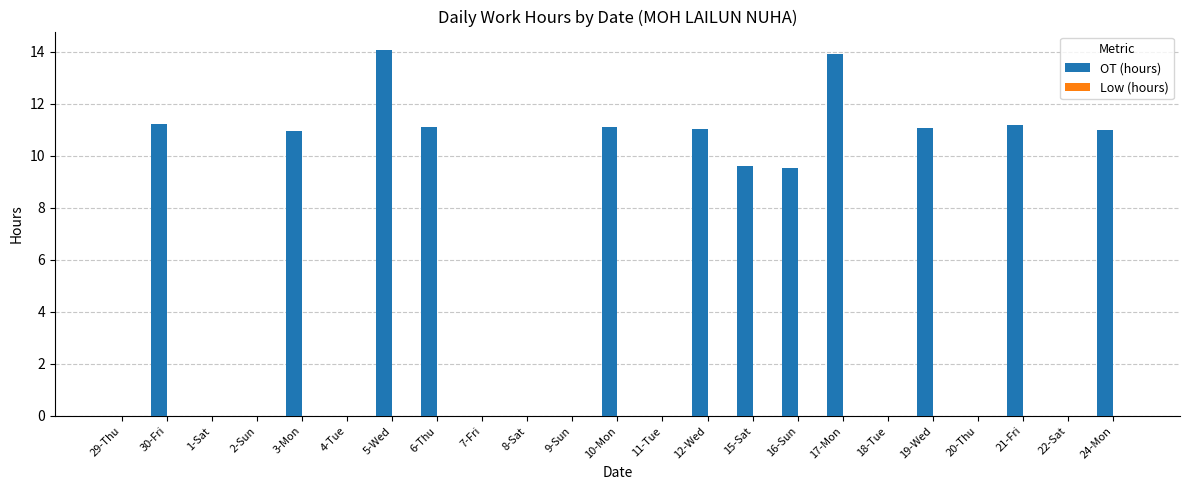

Are the bars horizontal?

No